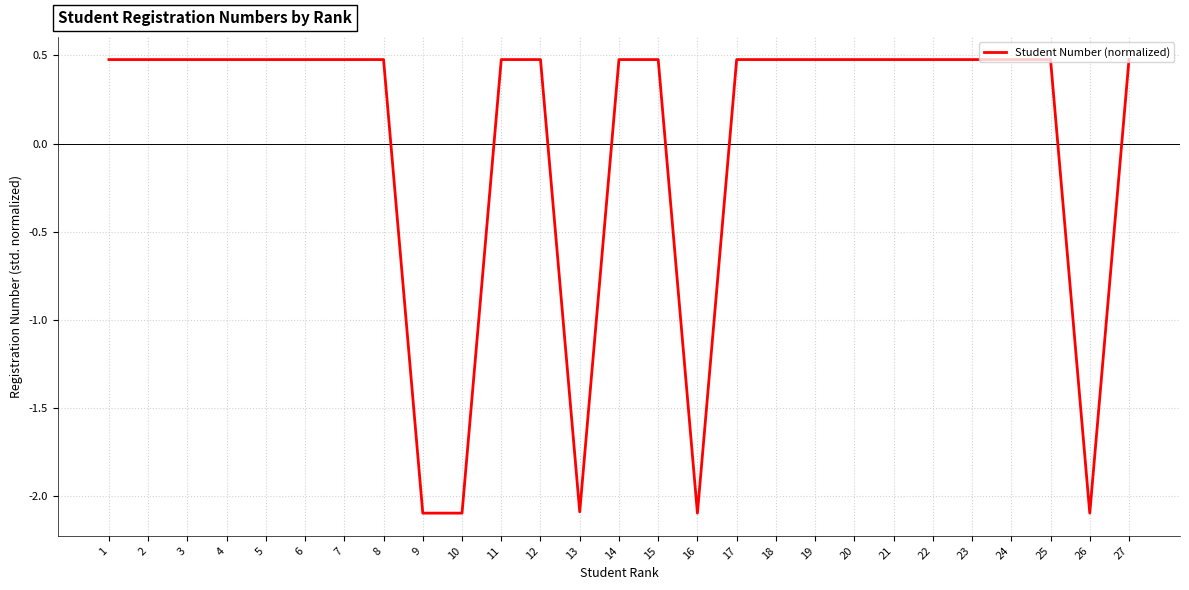

At which label does the data first exceed 0?

1